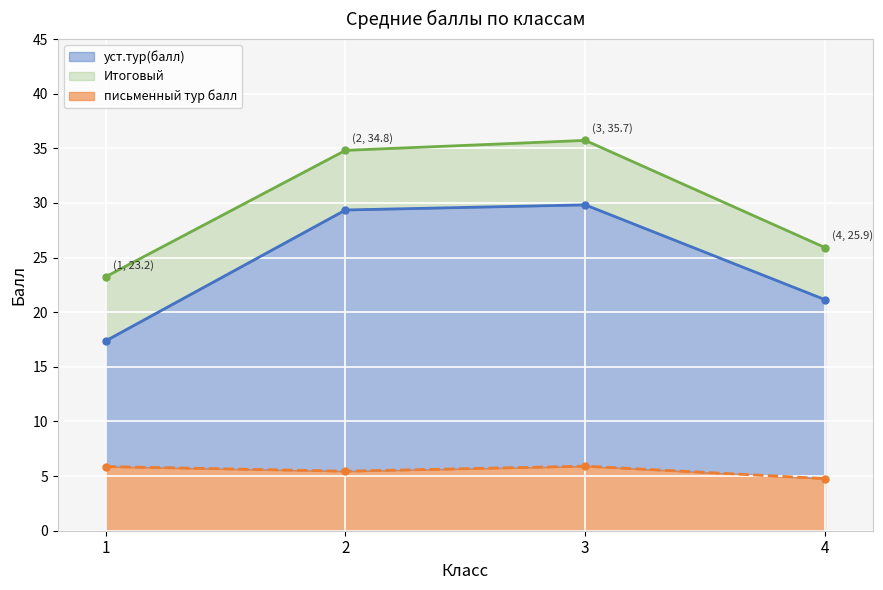

At how many categories does at least one series exceed 35?

1